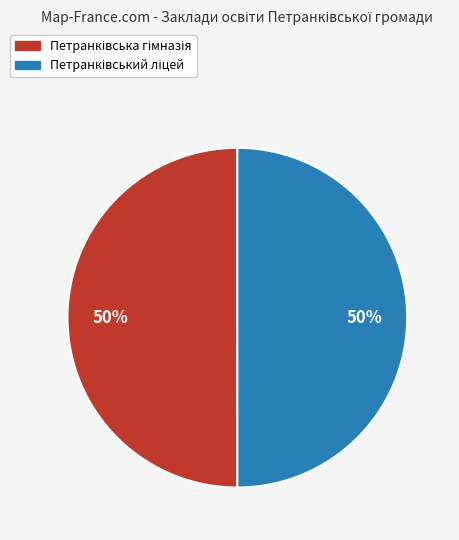

To the nearest percent, what portion does Петранківський ліцей represent?

50%